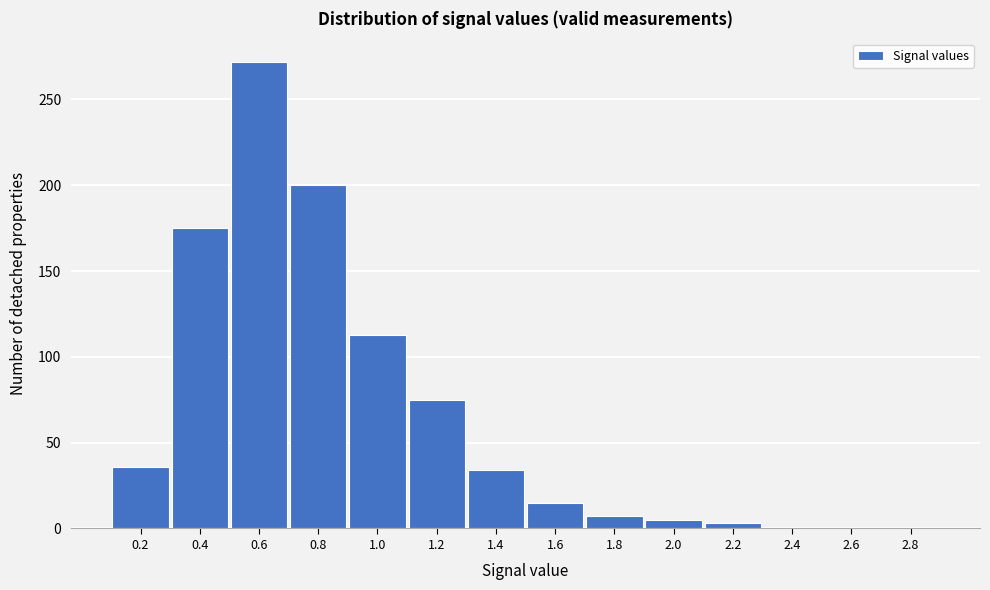

Is it true that the value at 1.0 is 195?

False